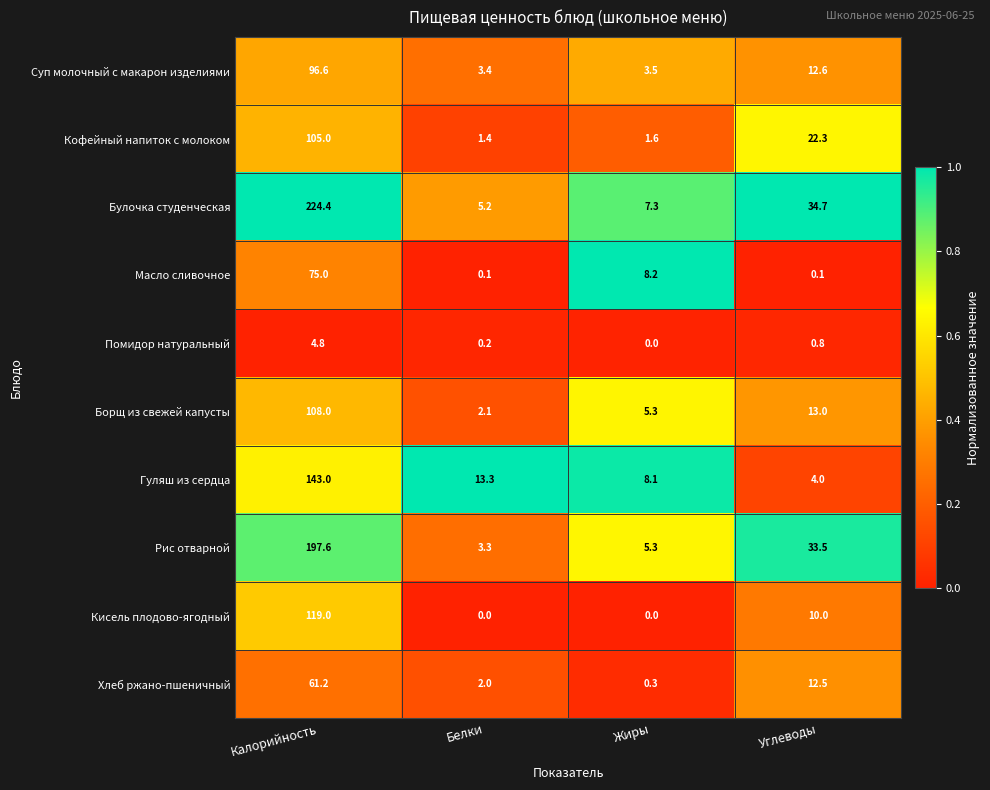

Where is Борщ из свежей капусты nearest to the value 55?

Углеводы